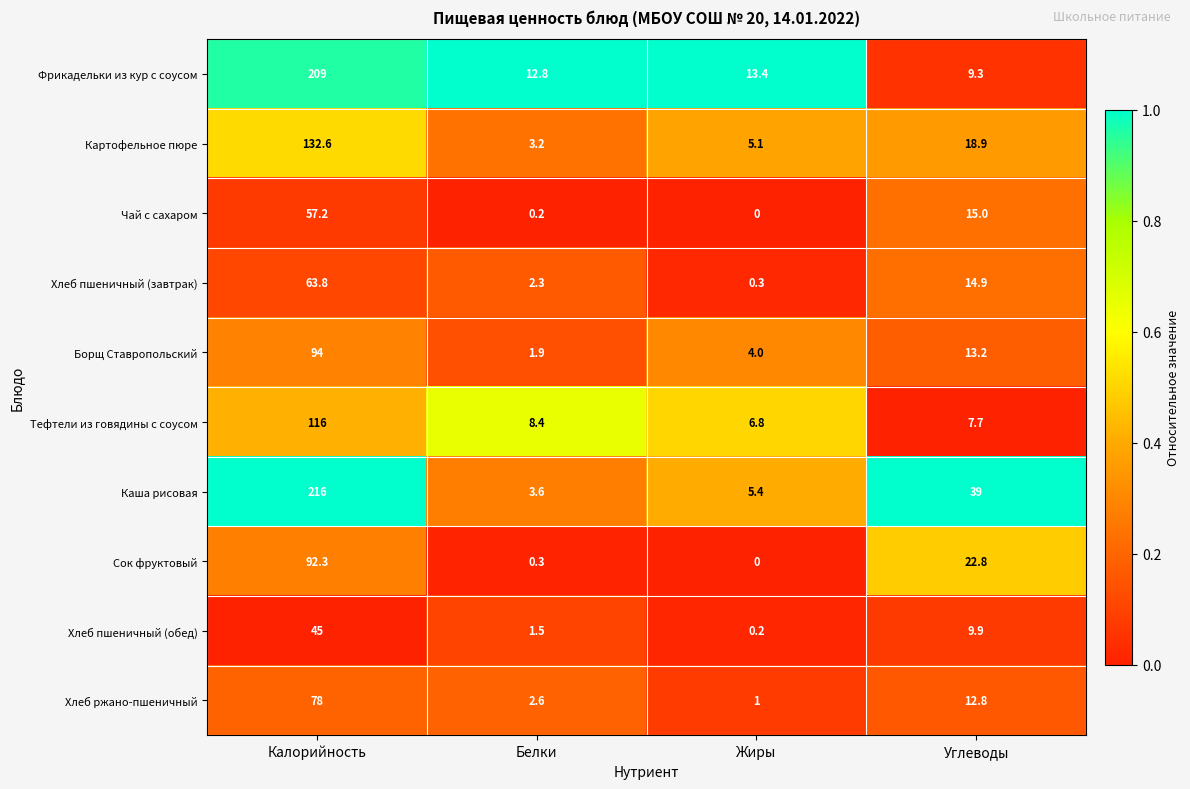

At which category does the chart reach its peak across all series?

Калорийность